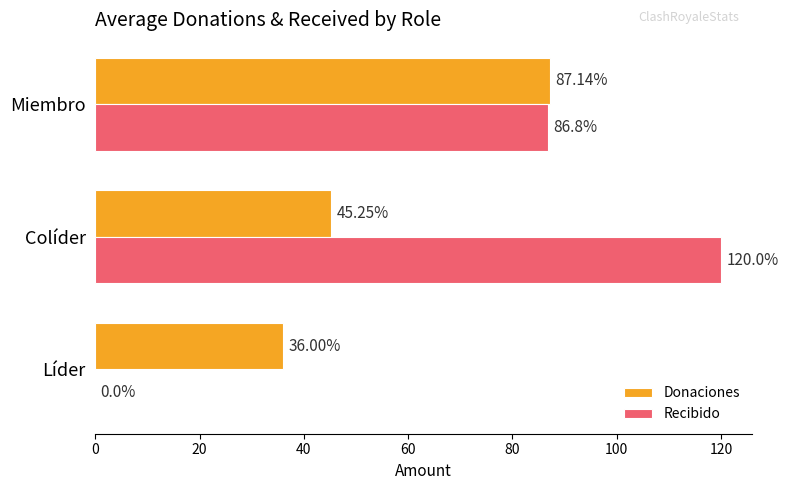

At which category does the chart reach its peak across all series?

Colíder